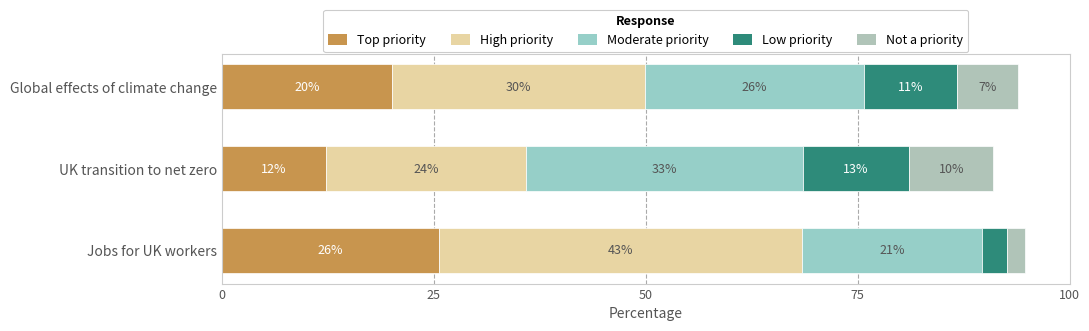

Reading left to right, extract all data points from this chart.

Top priority: 20.1	12.2	25.6
High priority: 29.8	23.7	42.9
Moderate priority: 25.9	32.6	21.2
Low priority: 11.0	12.6	3.0
Not a priority: 7.1	9.9	2.1